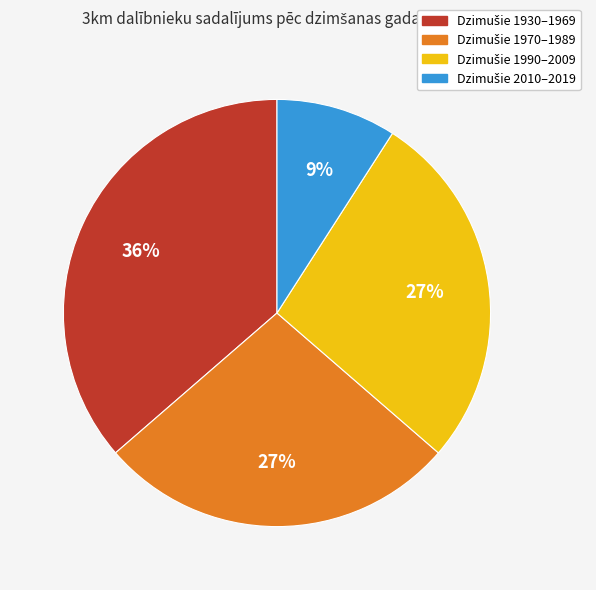

Is there a majority slice in this chart?

No